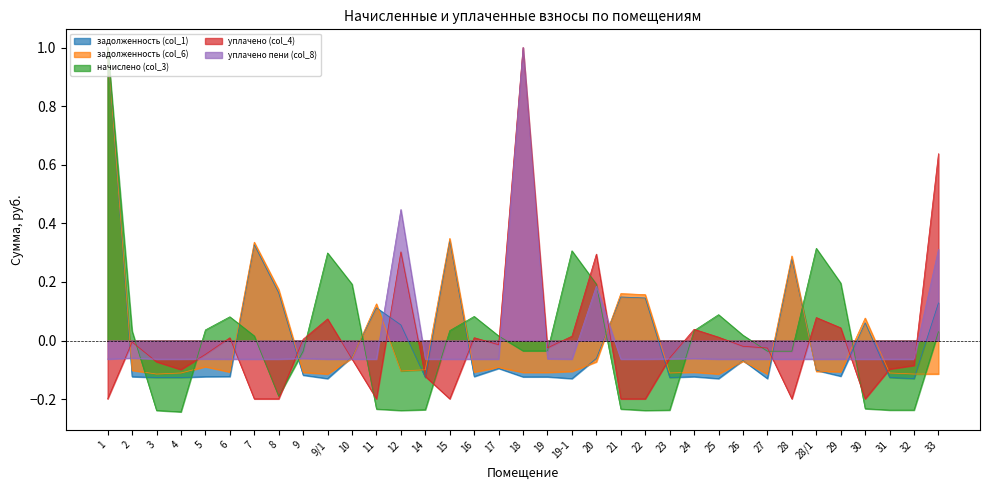

True or false: задолженность (col_1) and уплачено (col_4) intersect in this chart.

True